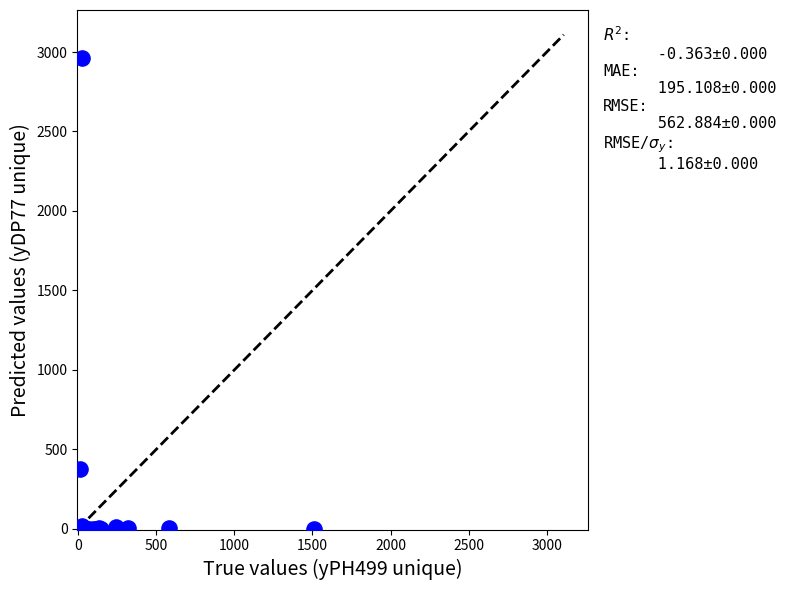

What Y value in the scatter plot is closest to 1480?

373